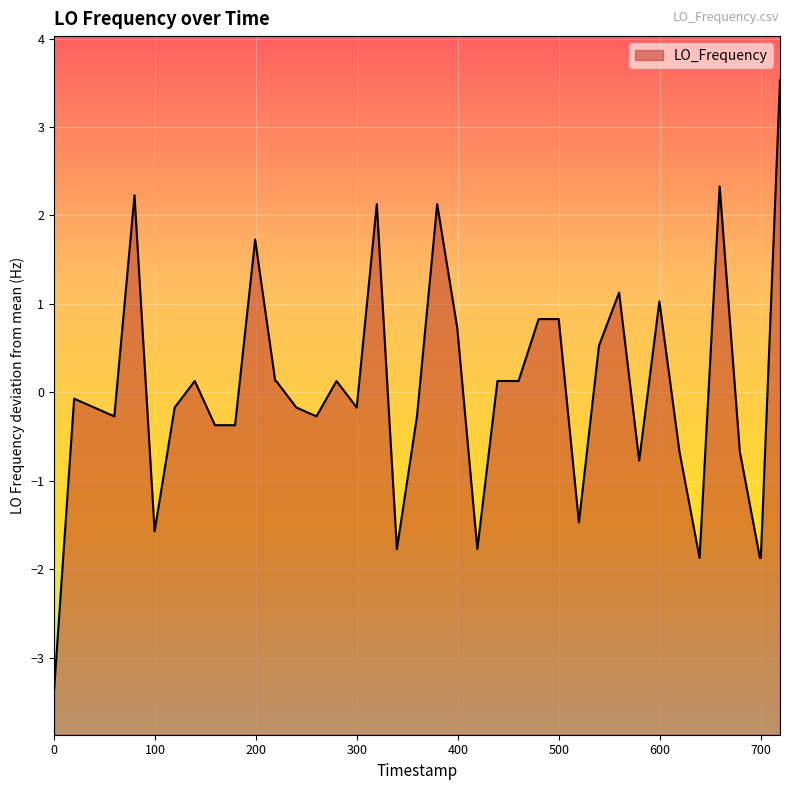

How many points are lower than both their immediate neighbors (excluding endpoints)?

9